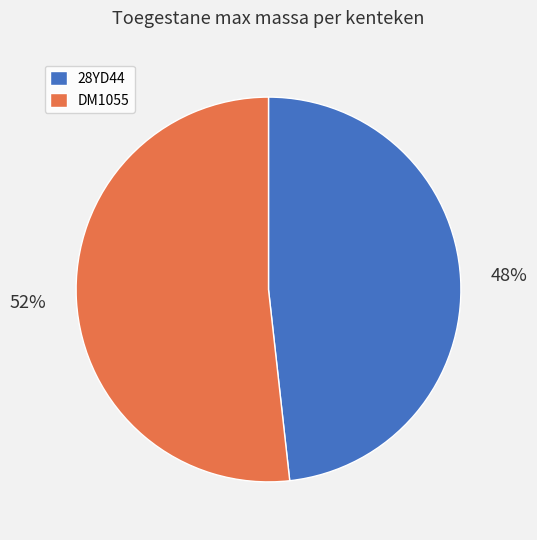

The DM1055 slice represents 52% of the pie. True or false?

True